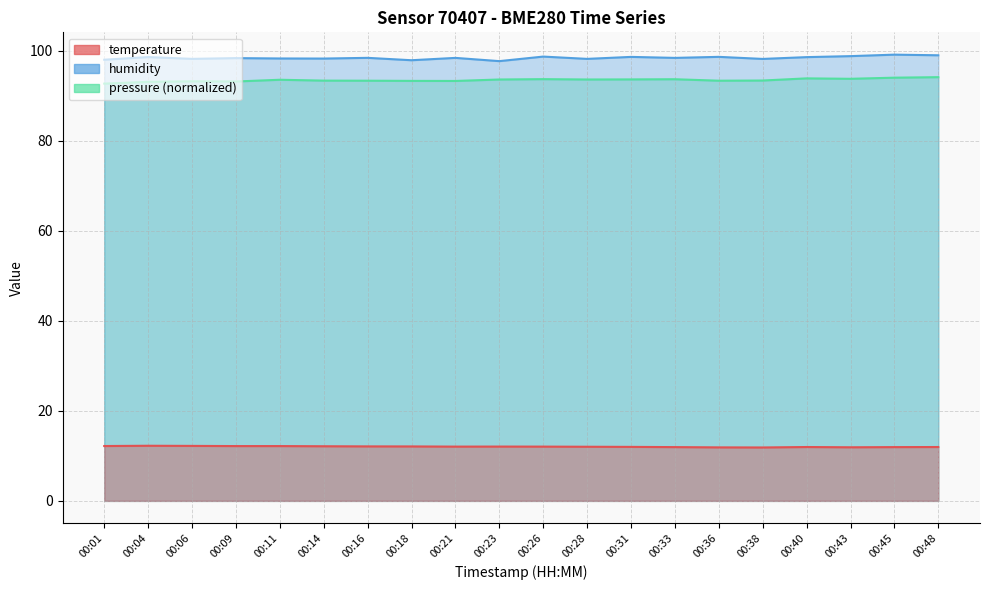

Which category has the highest value across all series?

00:45